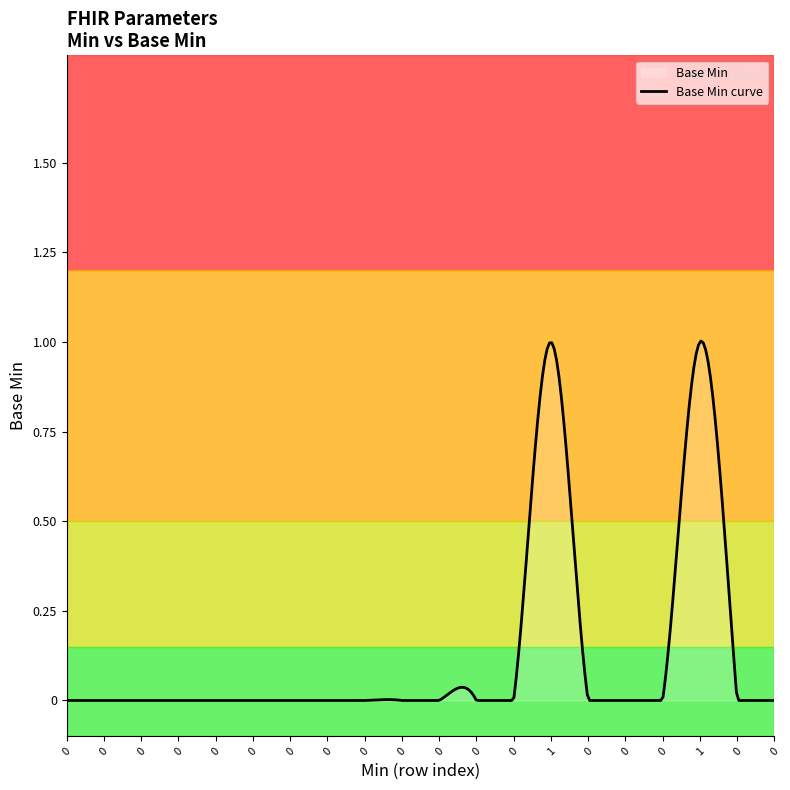

What is the sum of the values at 0 and 1?

1